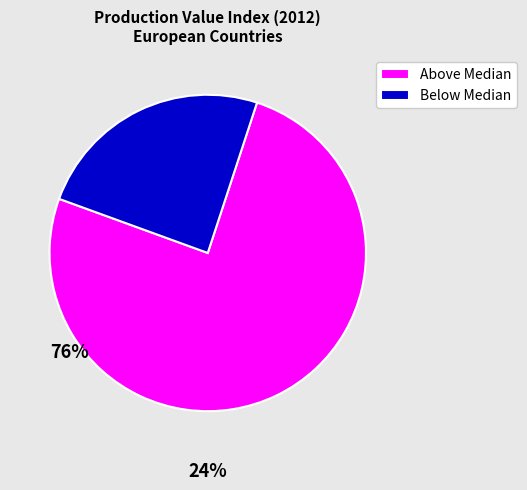

How many slices are in this pie chart?

2